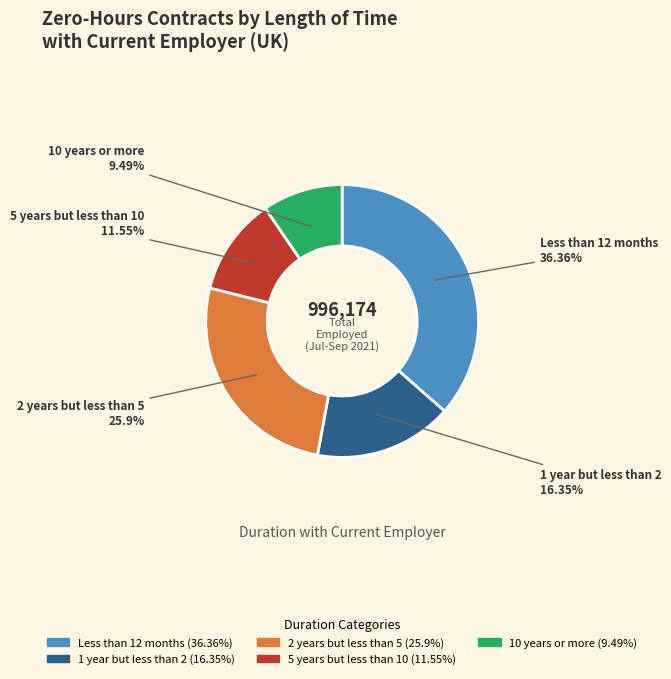

What percentage is the 1 year but less than 2 slice, to the nearest percent?

16%